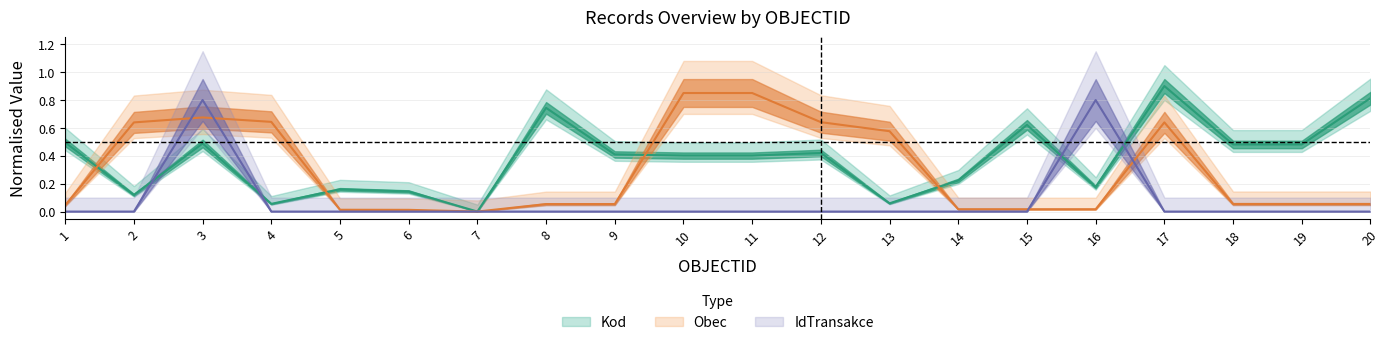

How many interior local valleys does the Kod series have?

7